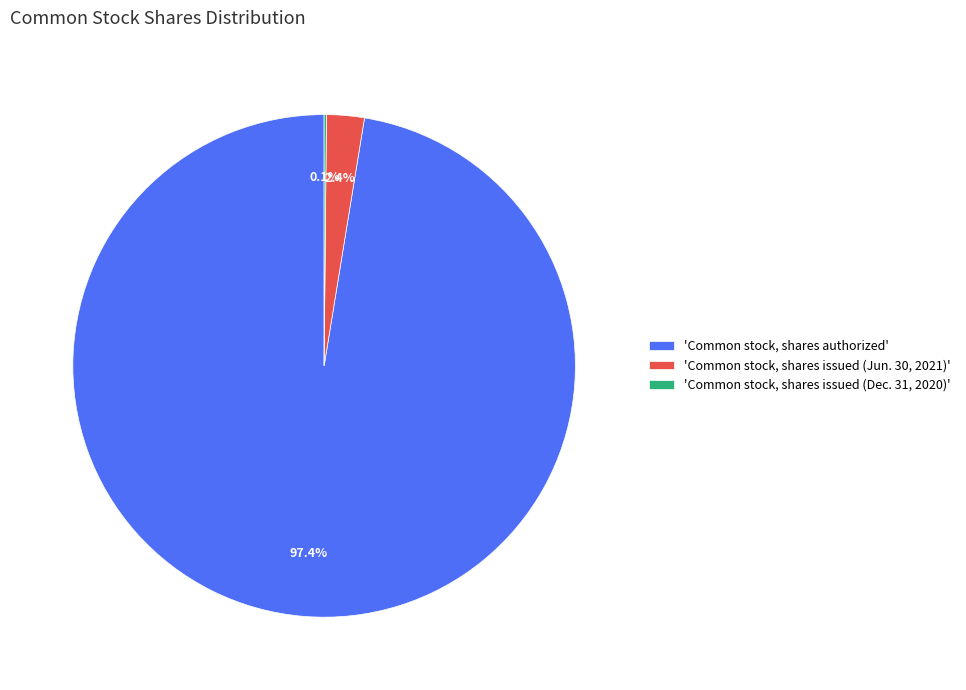

Is there any slice that represents more than half of the pie?

Yes